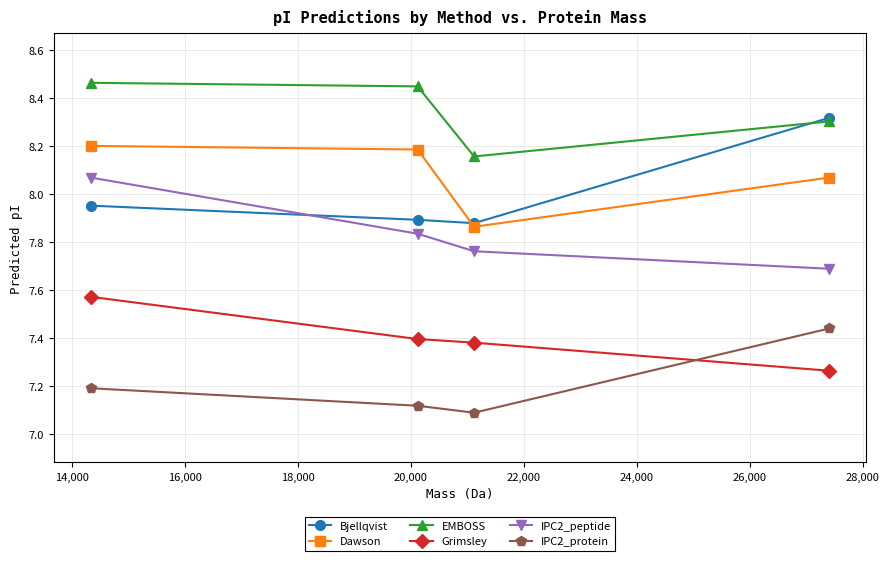

Count the Bjellqvist values in the range 7 to 8.

3